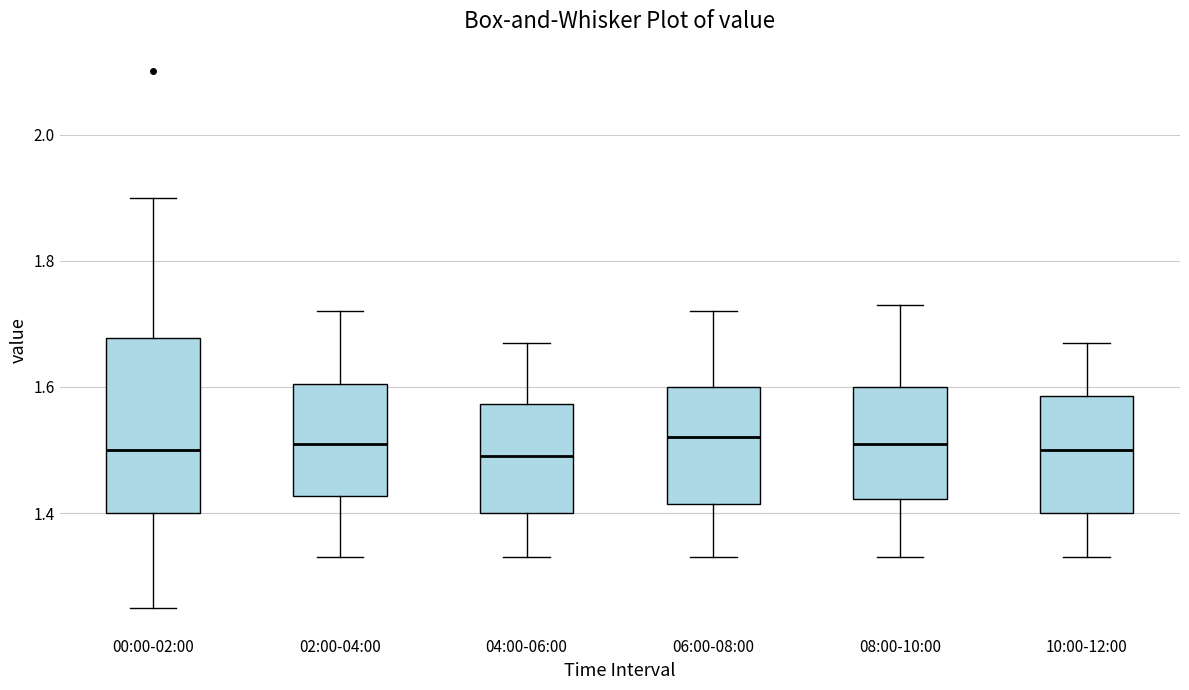

Reading left to right, read every box against the y-axis: the position of its median line, the range the box covers, and the ends of its whiskers. The values are not printed on the chart, so give them approximately, as read against the axis.

00:00-02:00: median 1.50, box 1.40 to 1.68, whiskers 1.26 to 1.90
02:00-04:00: median 1.52, box 1.42 to 1.60, whiskers 1.34 to 1.72
04:00-06:00: median 1.50, box 1.40 to 1.58, whiskers 1.34 to 1.68
06:00-08:00: median 1.52, box 1.42 to 1.60, whiskers 1.34 to 1.72
08:00-10:00: median 1.52, box 1.42 to 1.60, whiskers 1.34 to 1.74
10:00-12:00: median 1.50, box 1.40 to 1.58, whiskers 1.34 to 1.68